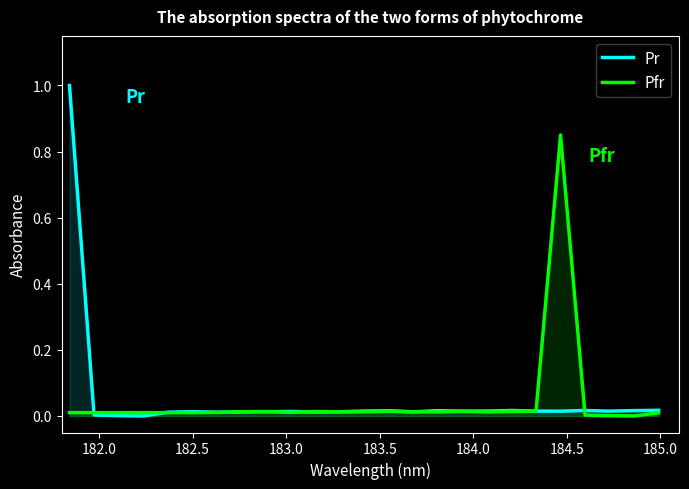

Which series has the largest total across all categories?

Pr